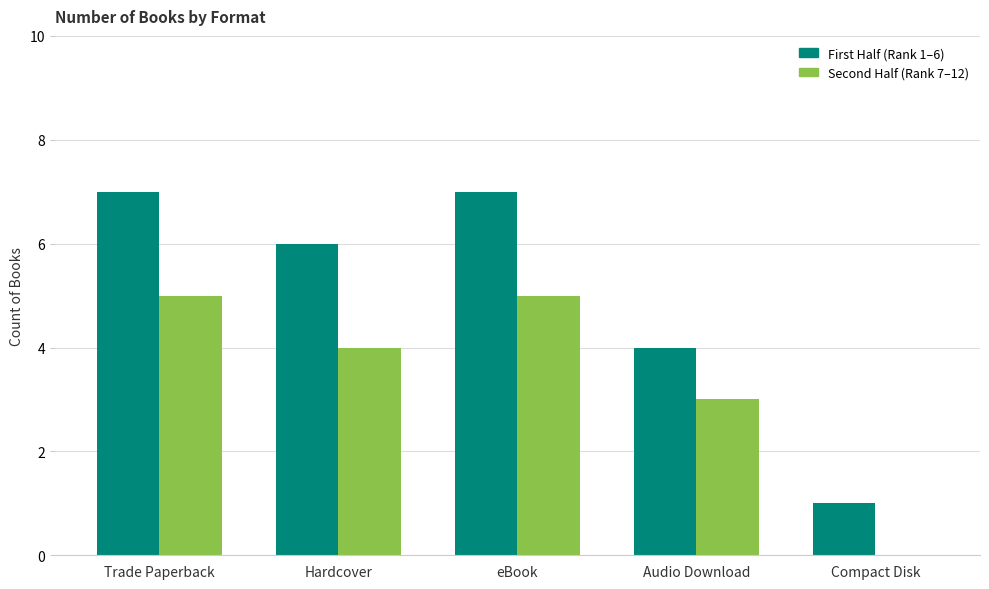

What is the sum of all Second Half (Rank 7–12) values?

17